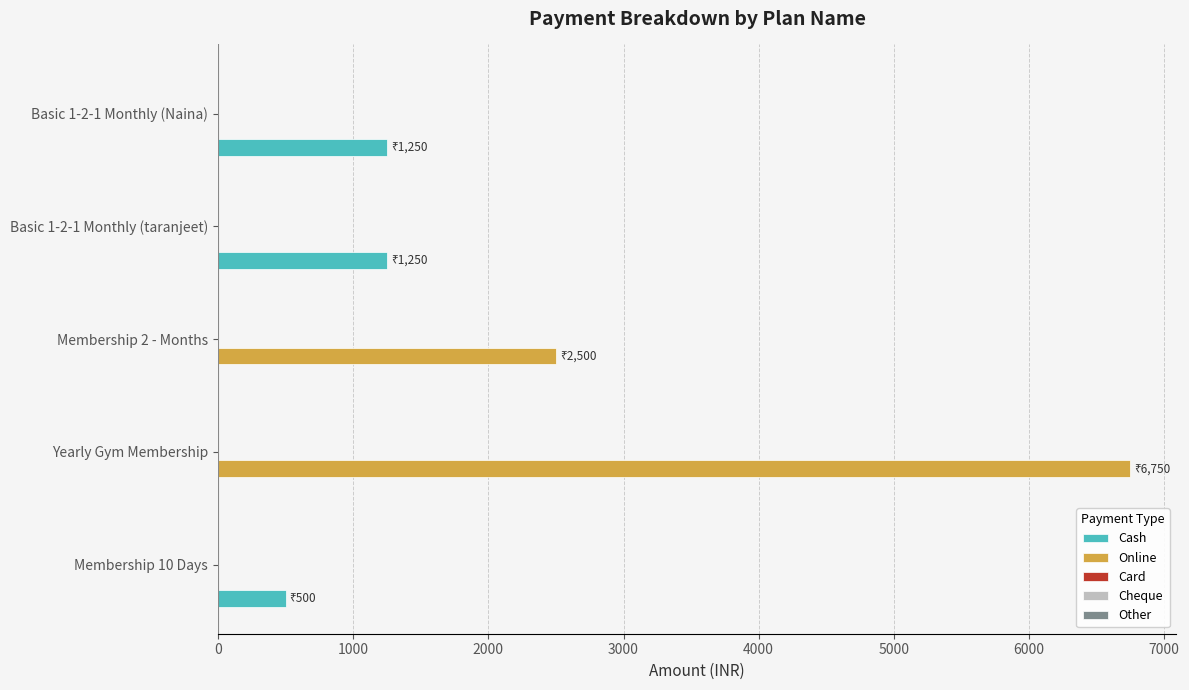

Count the number of categories in the chart.

5